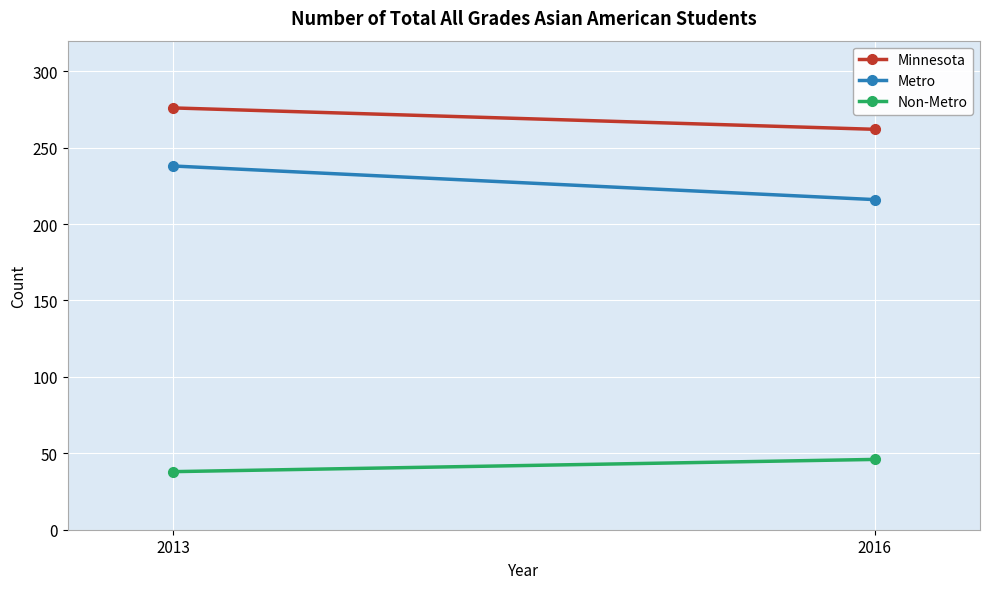

Rank the series at 2013 from highest to lowest value.

Minnesota, Metro, Non-Metro